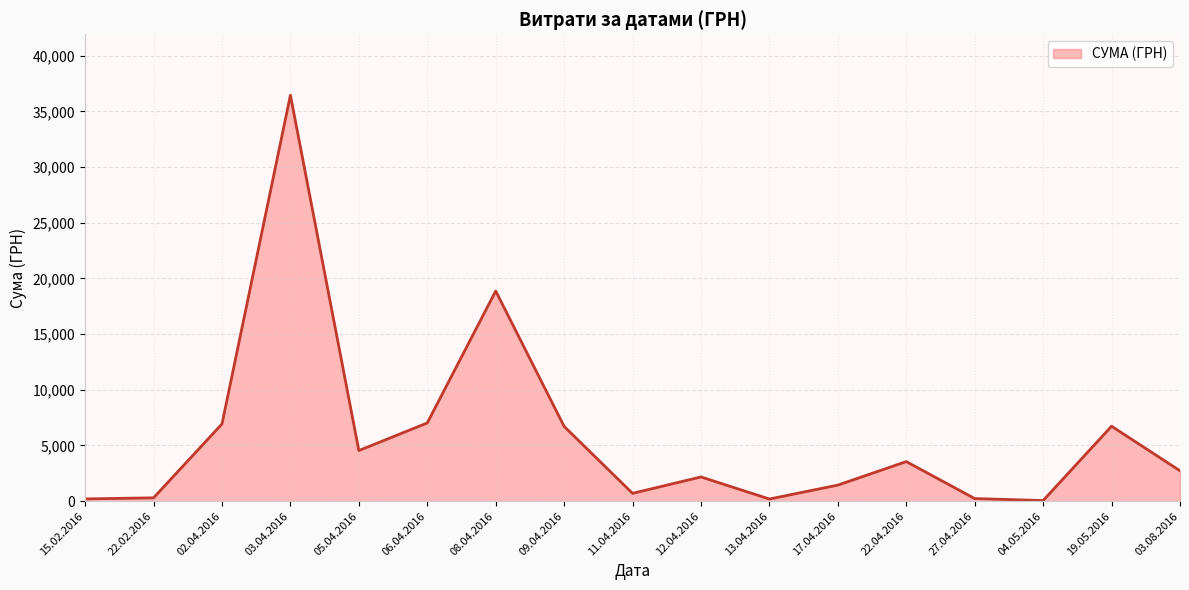

What is the difference between the values at 06.04.2016 and 08.04.2016?

11850.1